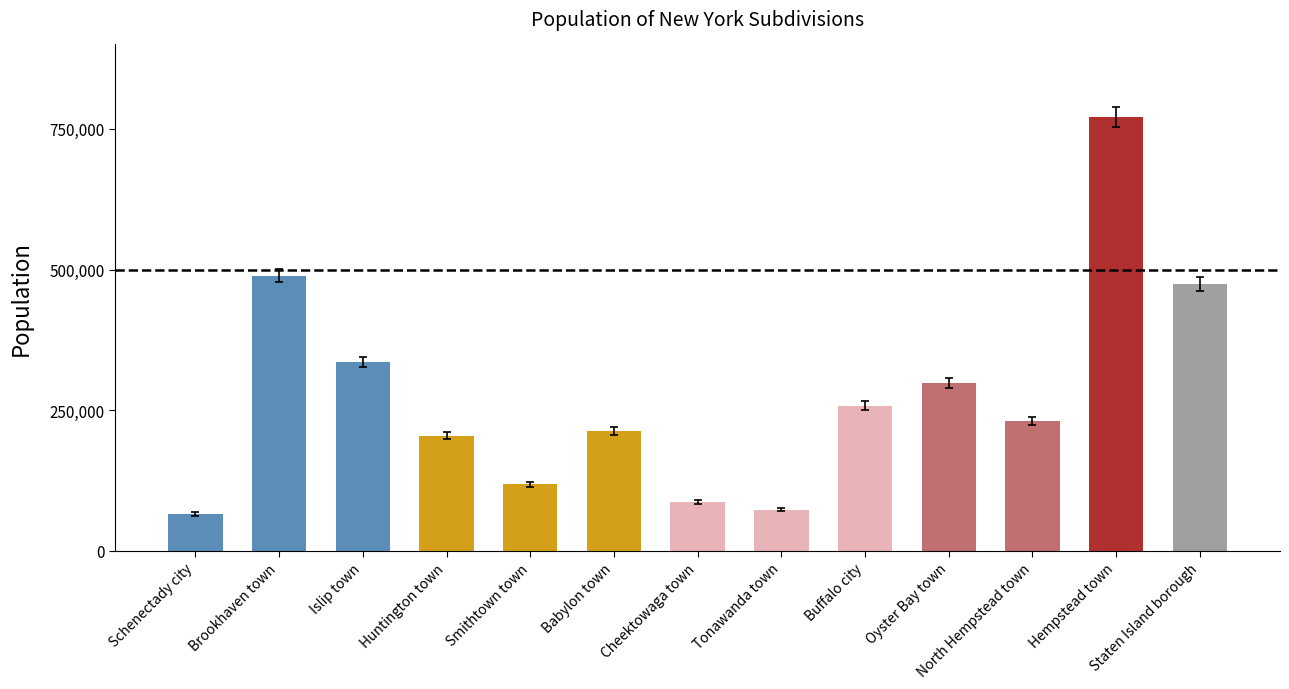

What position from the right is Schenectady city?

13